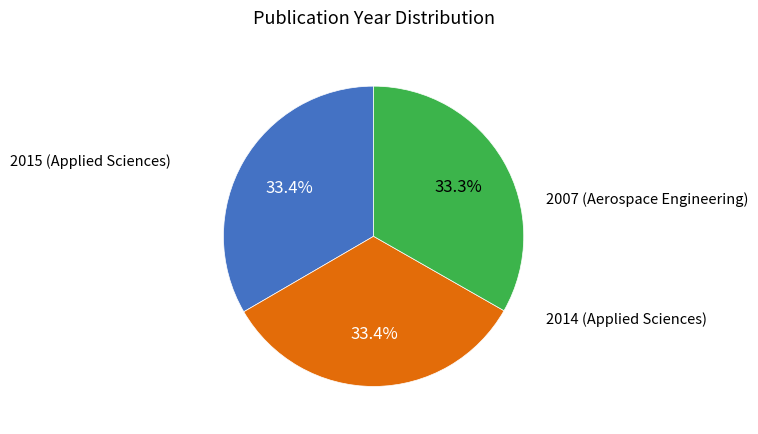

To the nearest percent, what is the average slice percentage?

33%